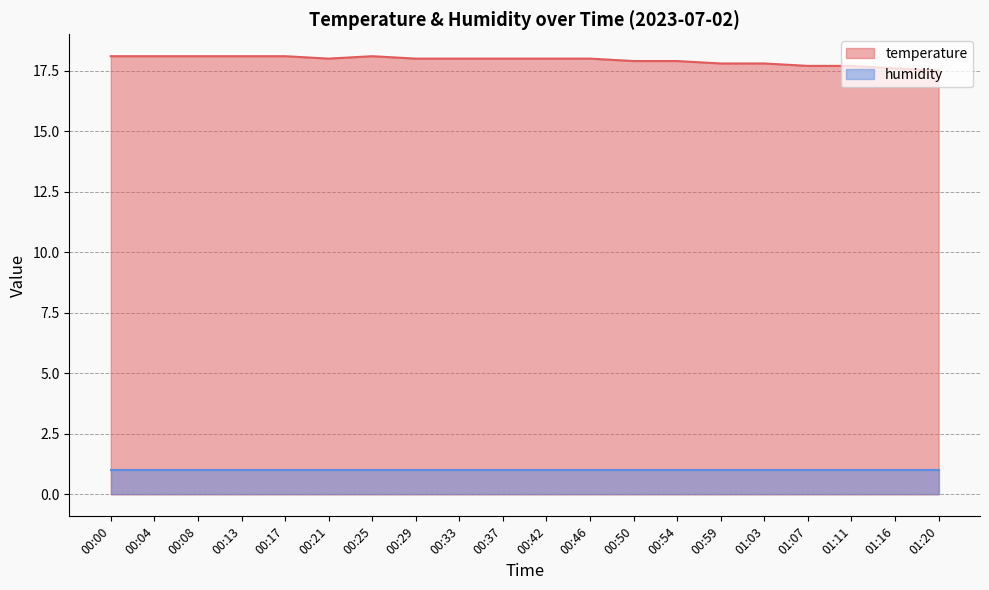

Rank the categories by value from lowest to highest.

01:20, 01:16, 01:07, 01:11, 00:59, 01:03, 00:50, 00:54, 00:21, 00:29, 00:33, 00:37, 00:42, 00:46, 00:00, 00:04, 00:08, 00:13, 00:17, 00:25